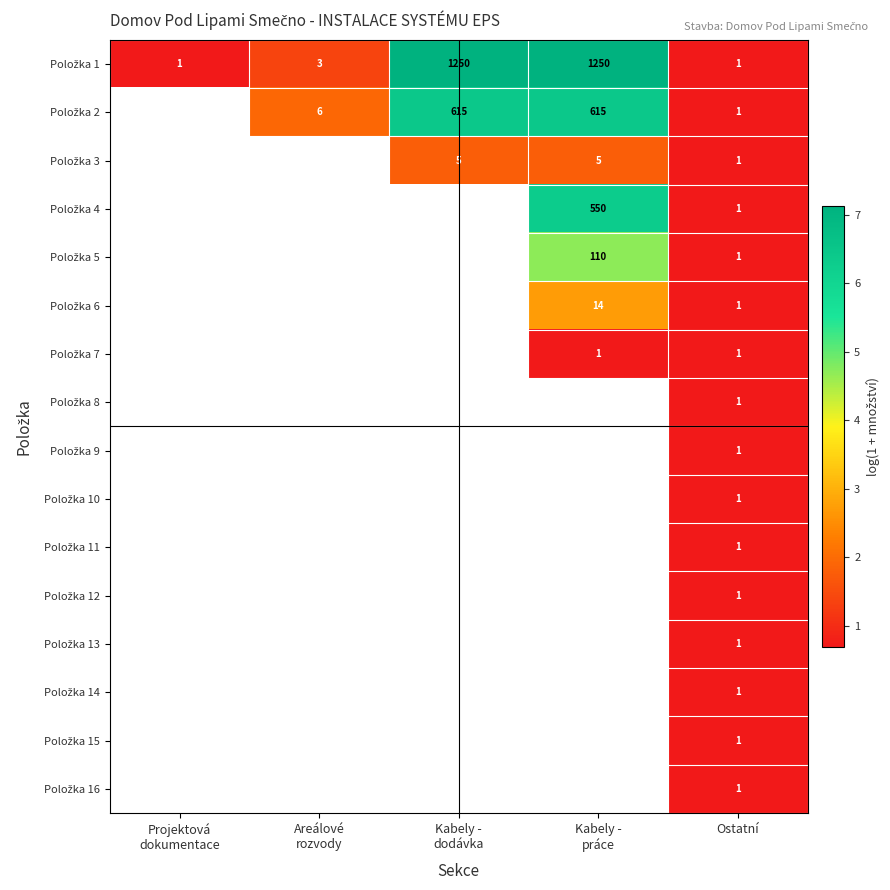

Between Projektová dokumentace and Kabely - práce, which series saw the biggest shift?

Položka 1